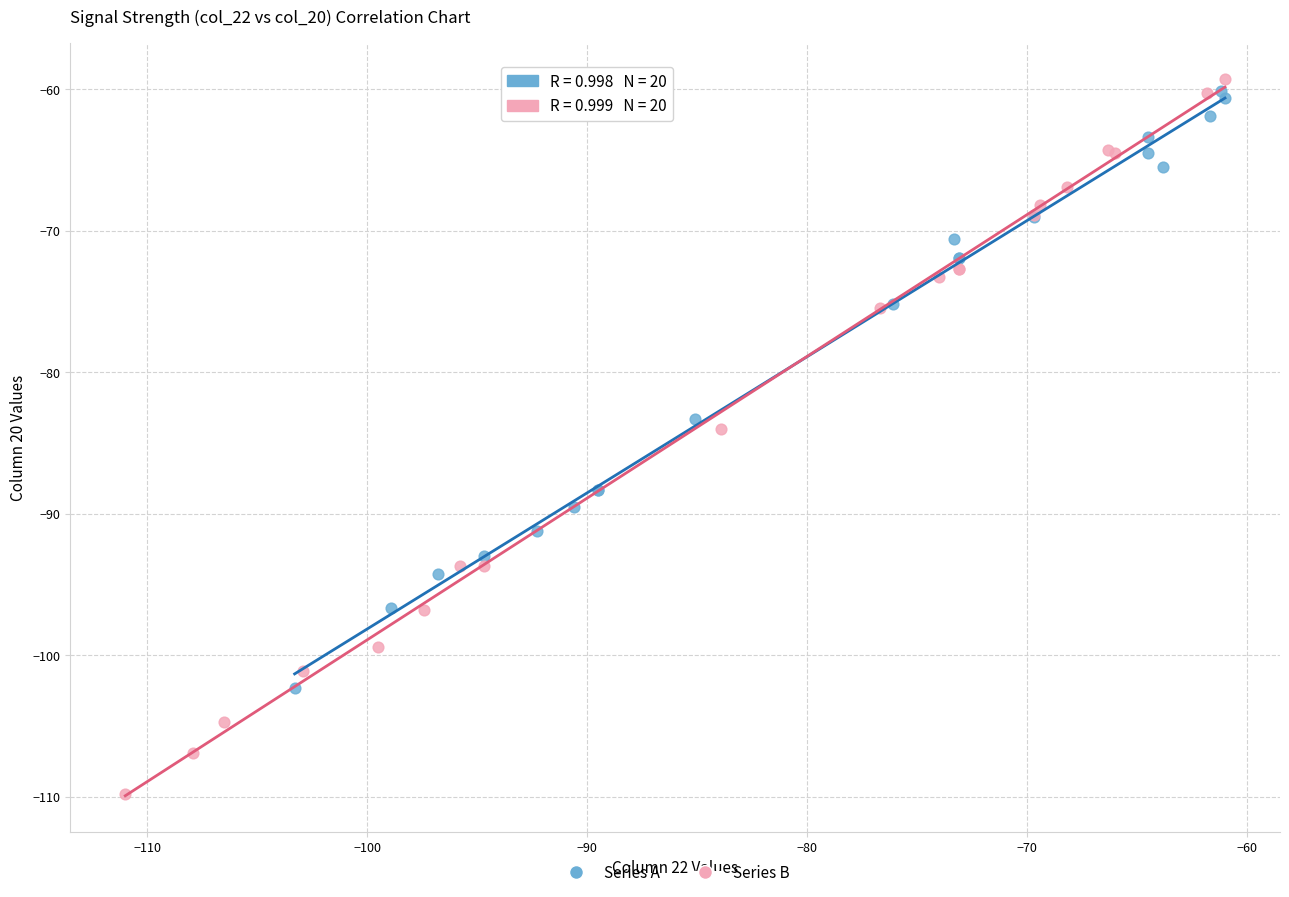

What are all the series names shown in the legend?

Series A, Series B